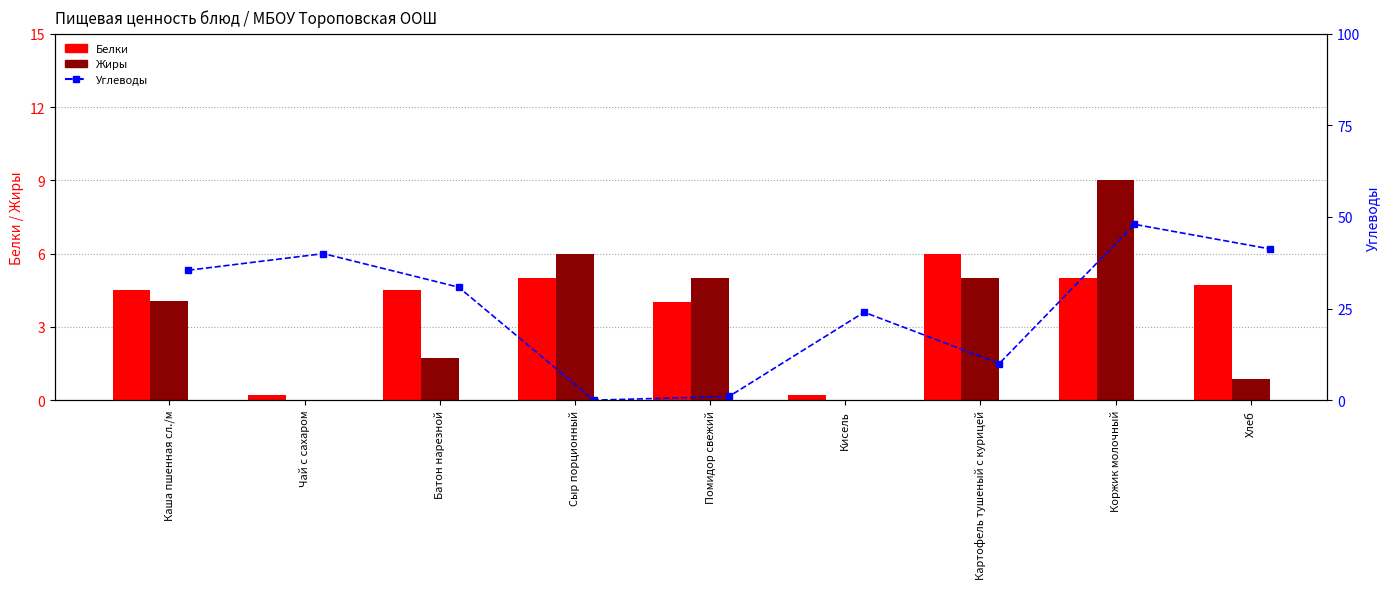

At how many categories does at least one series exceed 17?

6